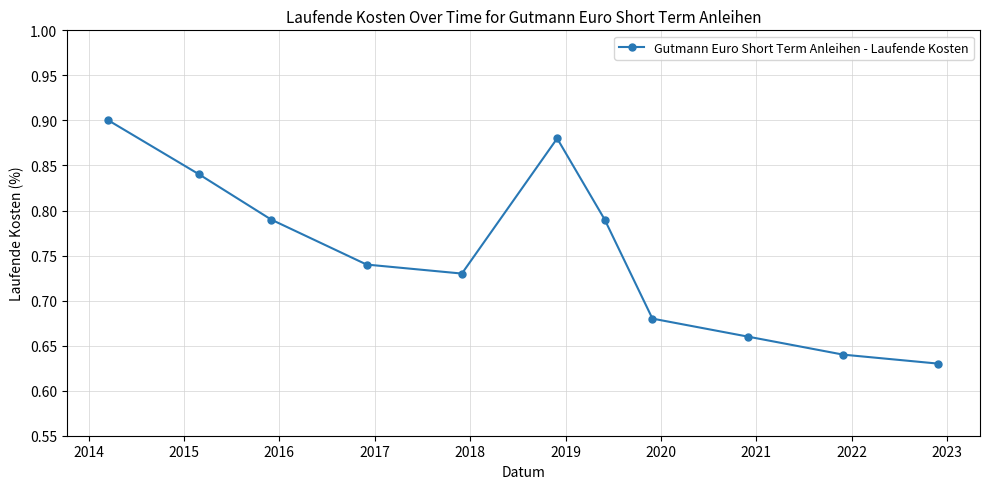

True or false: there are more than 1 points higher than both neighbors.

False